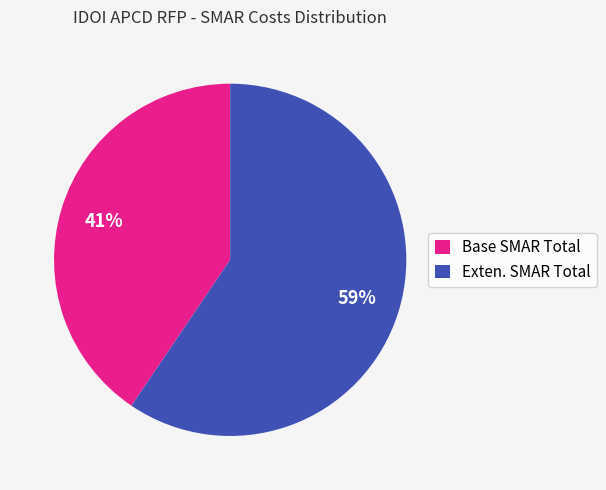

How many segments does this pie chart have?

2